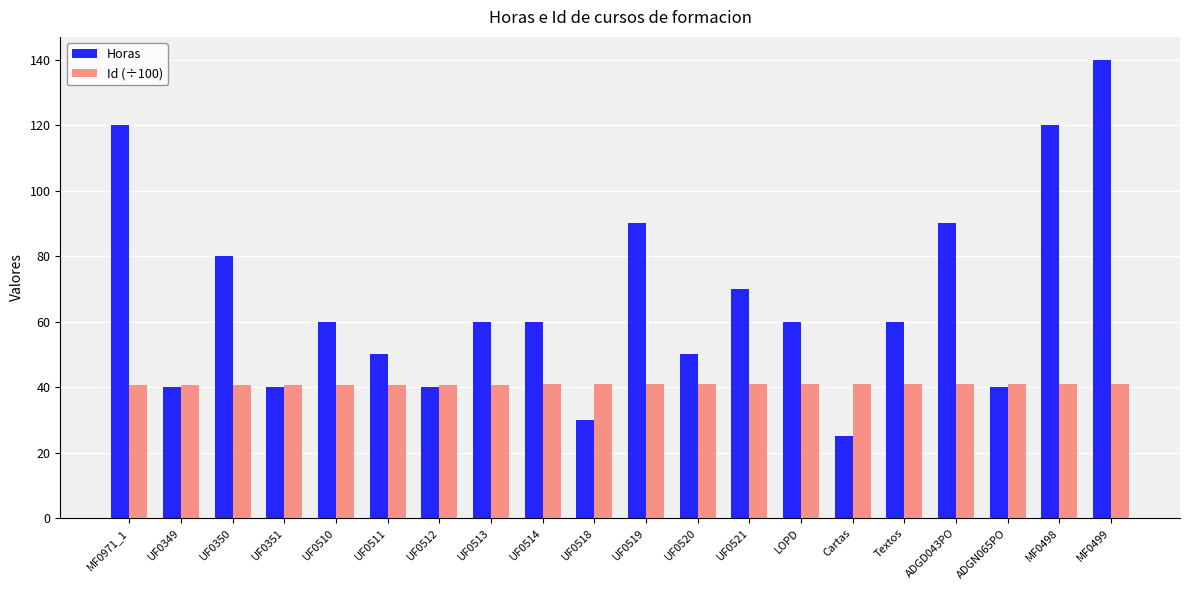

What is the difference between the maximum and second lowest values in the Id (÷100) series?

0.2